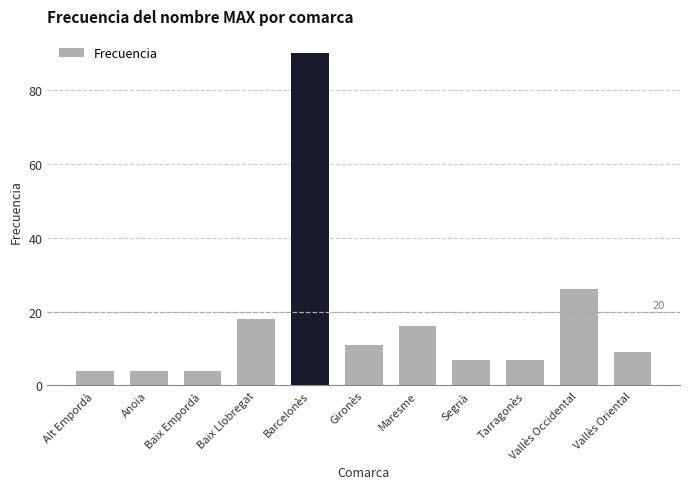

Between Segrià and Gironès, which is larger?

Gironès